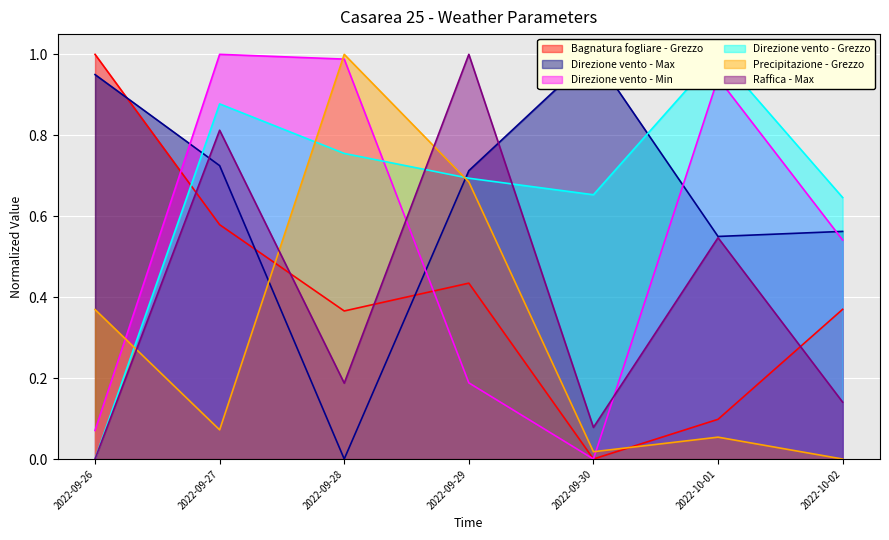

Does the chart display data point markers on the line(s)?

No